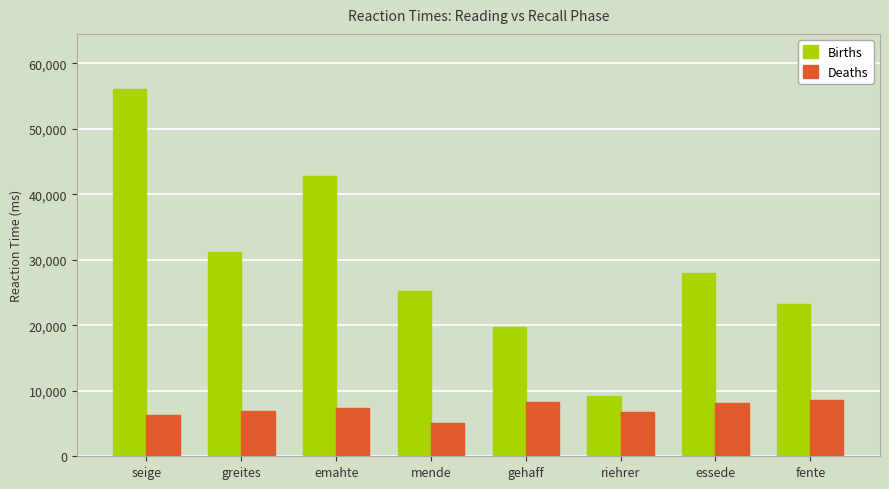

The value of Deaths at fente is 8637. True or false?

True